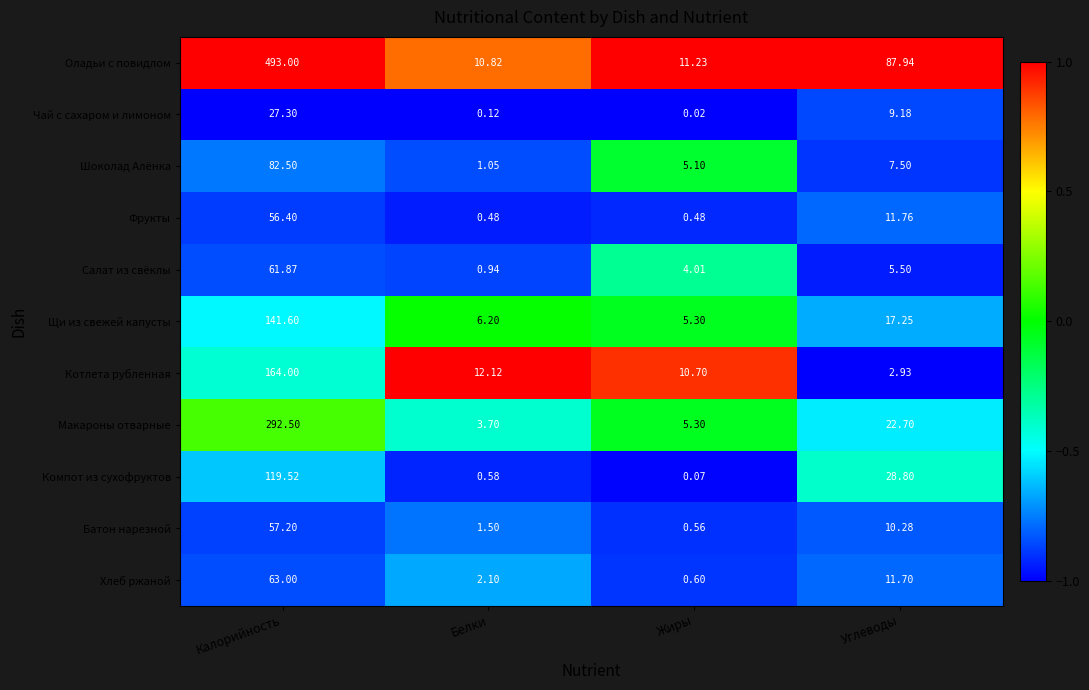

Rank the categories by Салат из свёклы value from lowest to highest.

Белки, Жиры, Углеводы, Калорийность